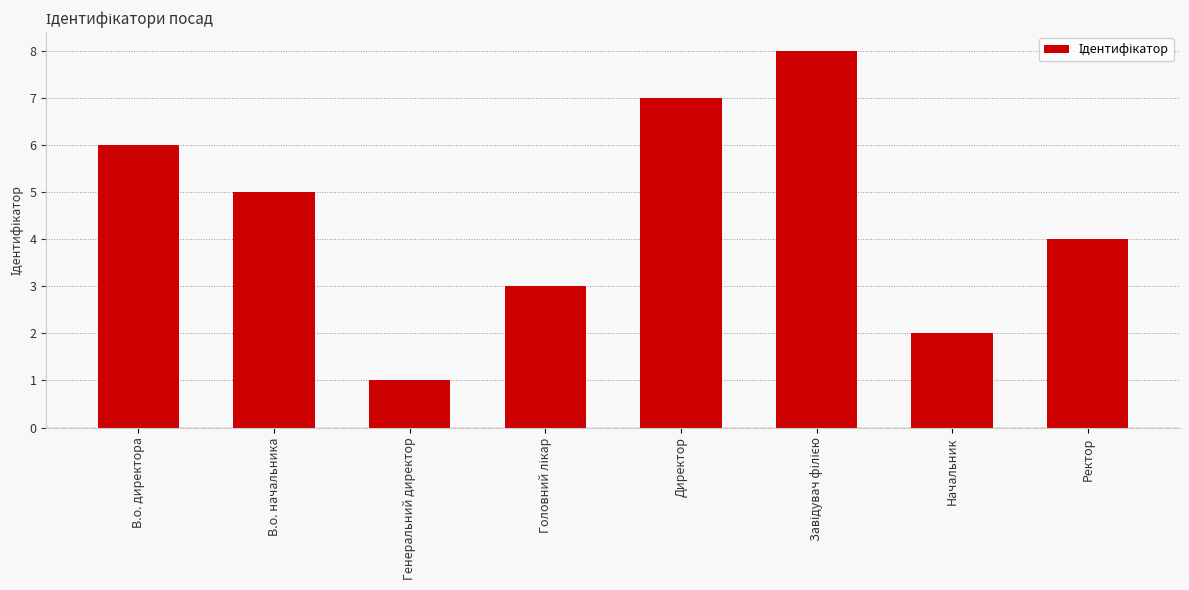

What is the approximate value at Директор?

7